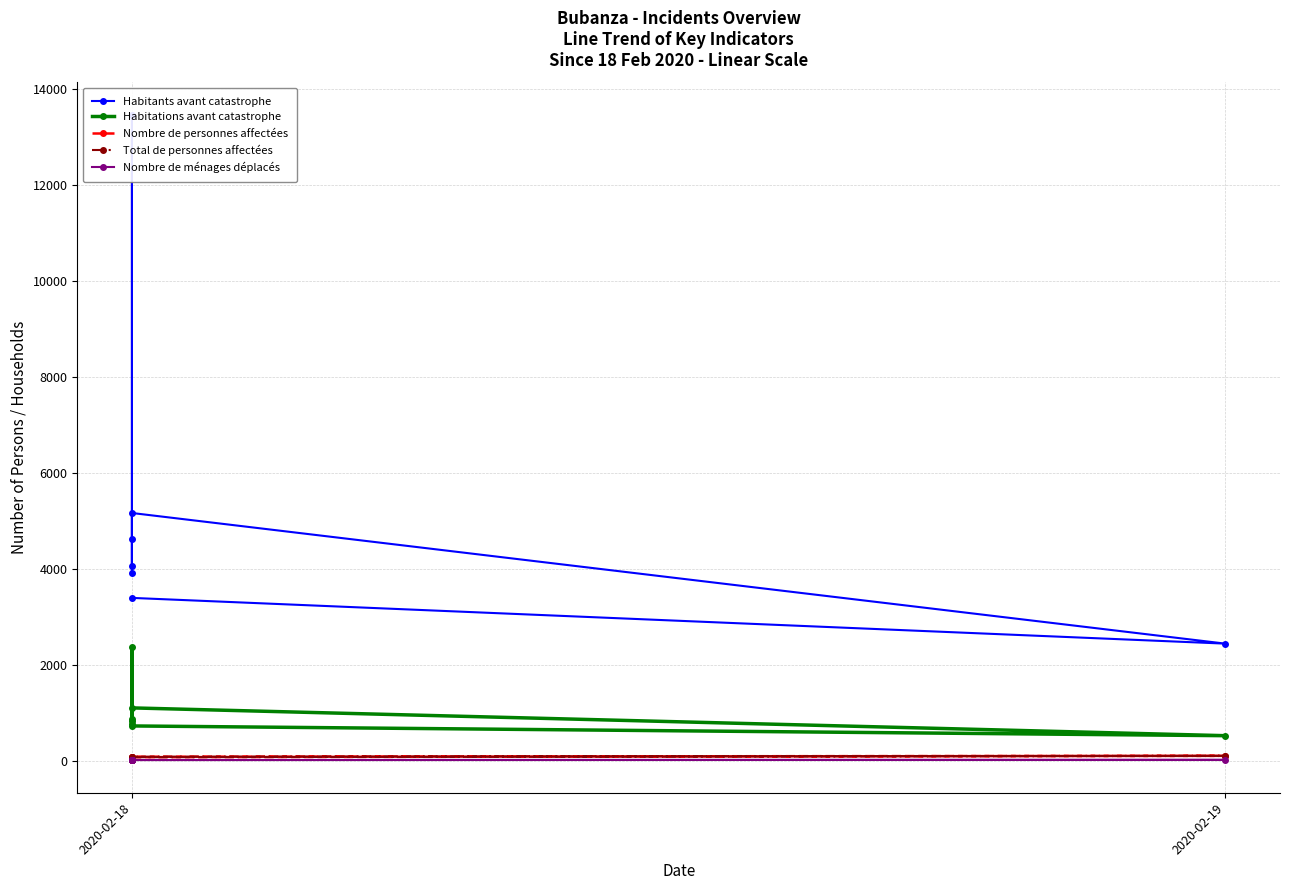

True or false: Habitations avant catastrophe and Nombre de personnes affectées cross at least once.

False